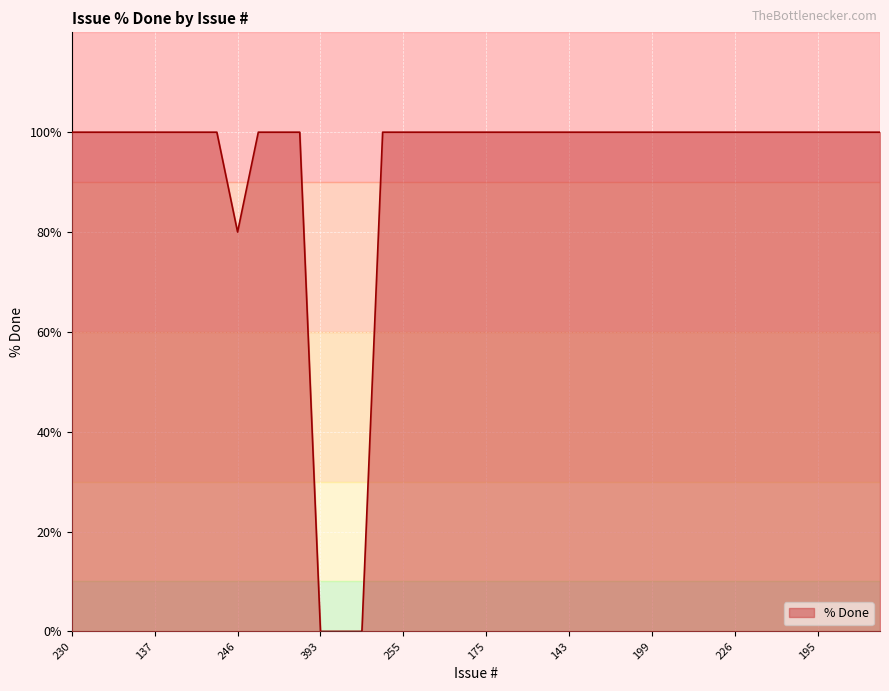

What is the greatest value displayed?

100